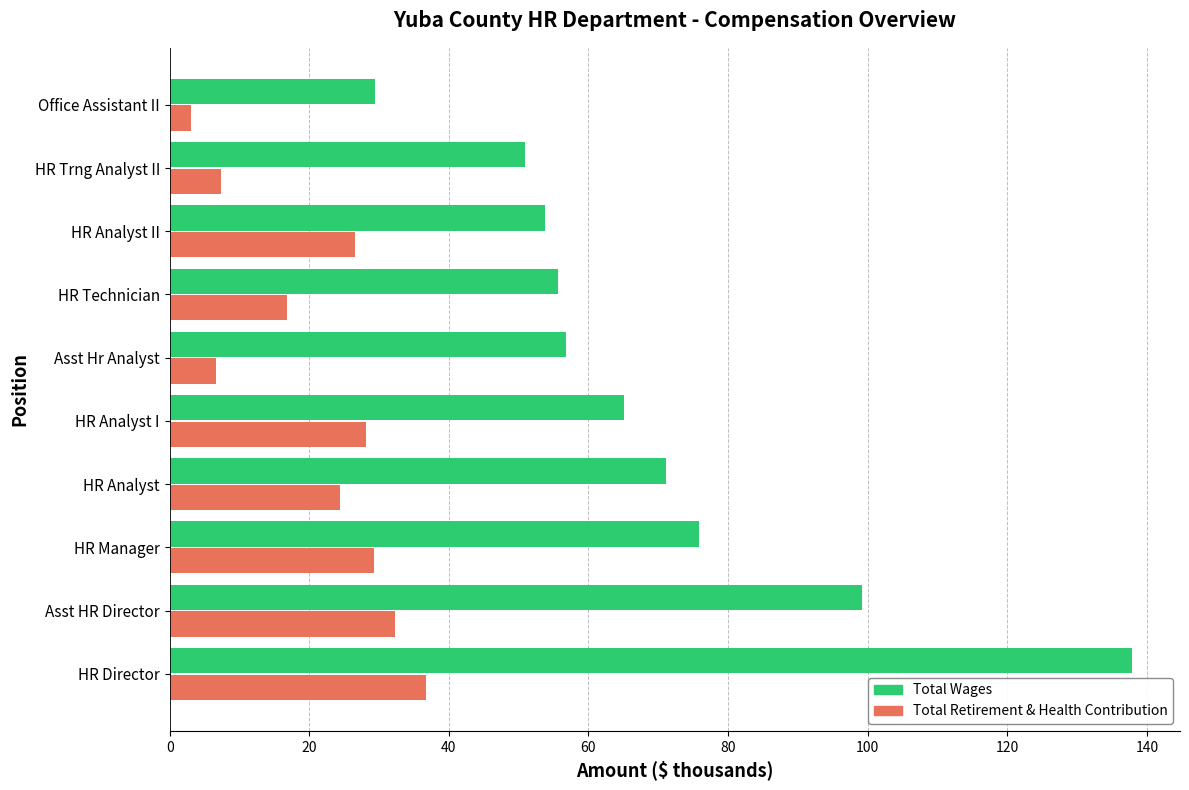

Count the number of data series in this chart.

2